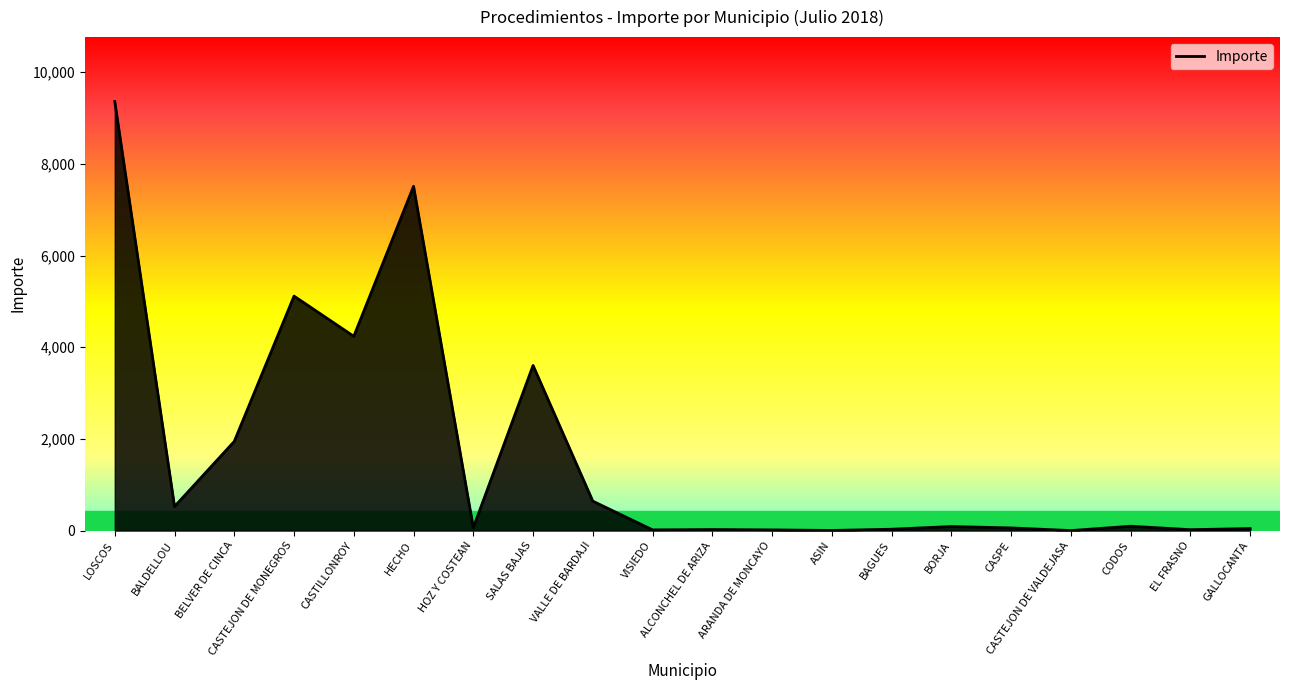

The value at HECHO is 7510.9. True or false?

True